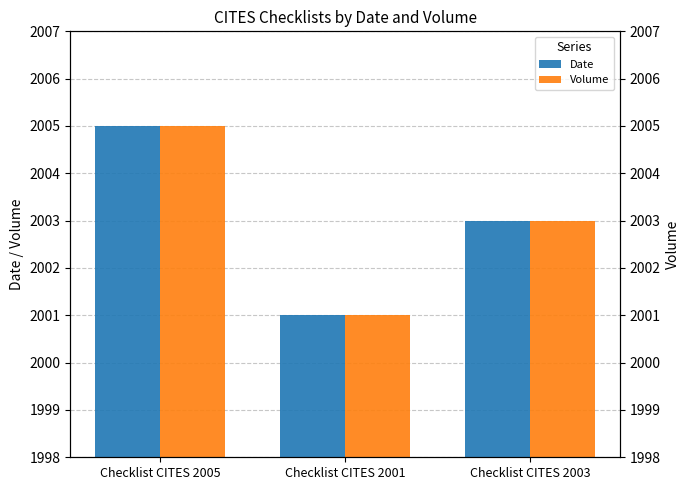

What position from the right is Checklist CITES 2003?

1